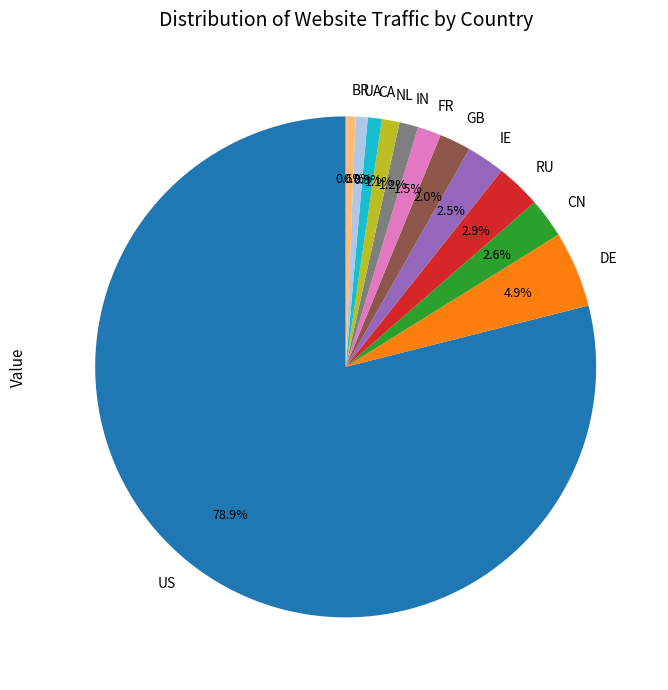

Which has a higher value, RU or BR?

RU